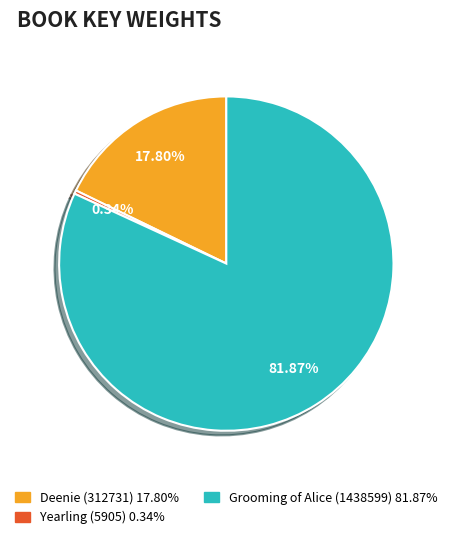

Which category accounts for the majority?

Grooming of Alice (1438599)